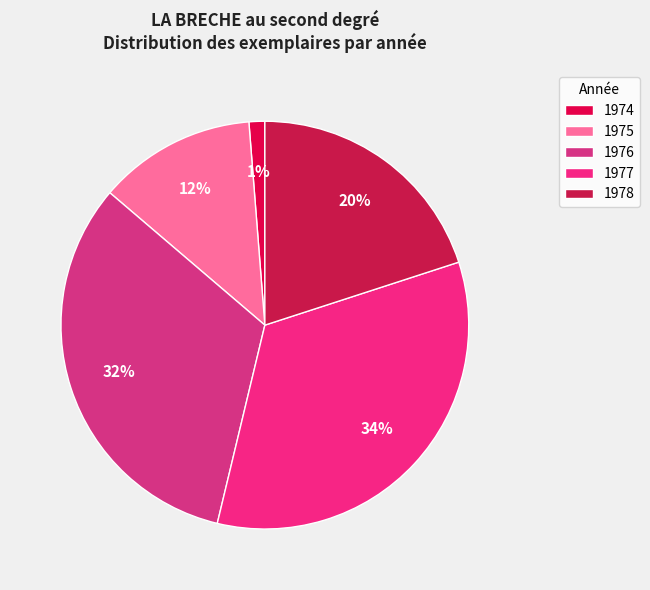

To the nearest percent, what is the average slice percentage?

20%